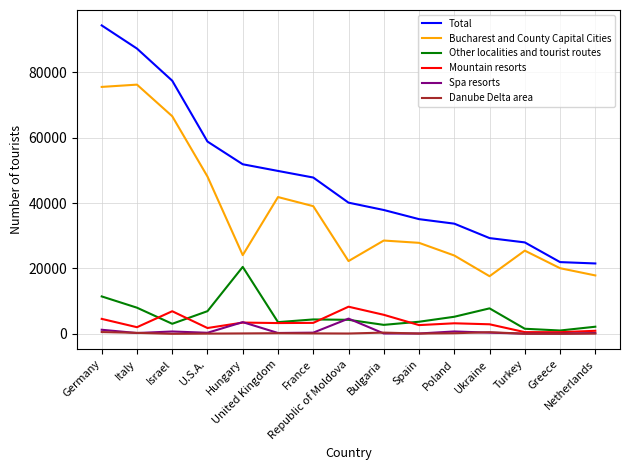

True or false: Total has a value of 4812 at Netherlands.

False